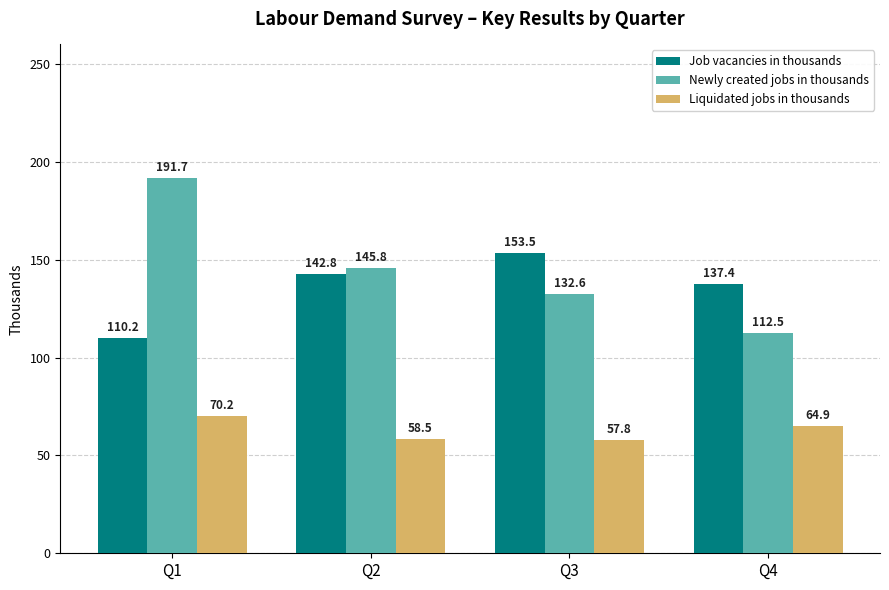

Rank the categories by Job vacancies in thousands value from lowest to highest.

Q1, Q4, Q2, Q3